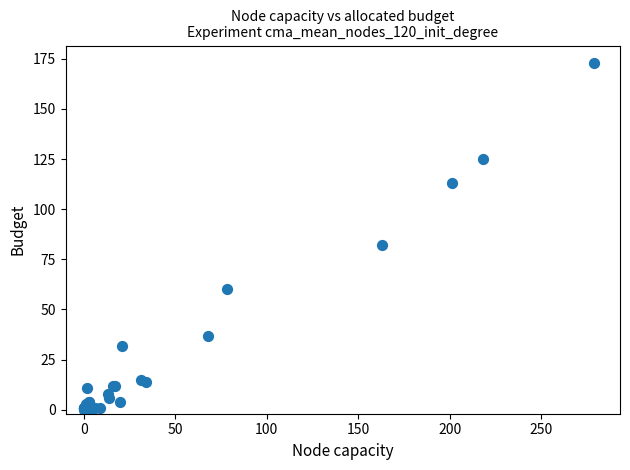

What Y value in the scatter plot is closest to 86?

82